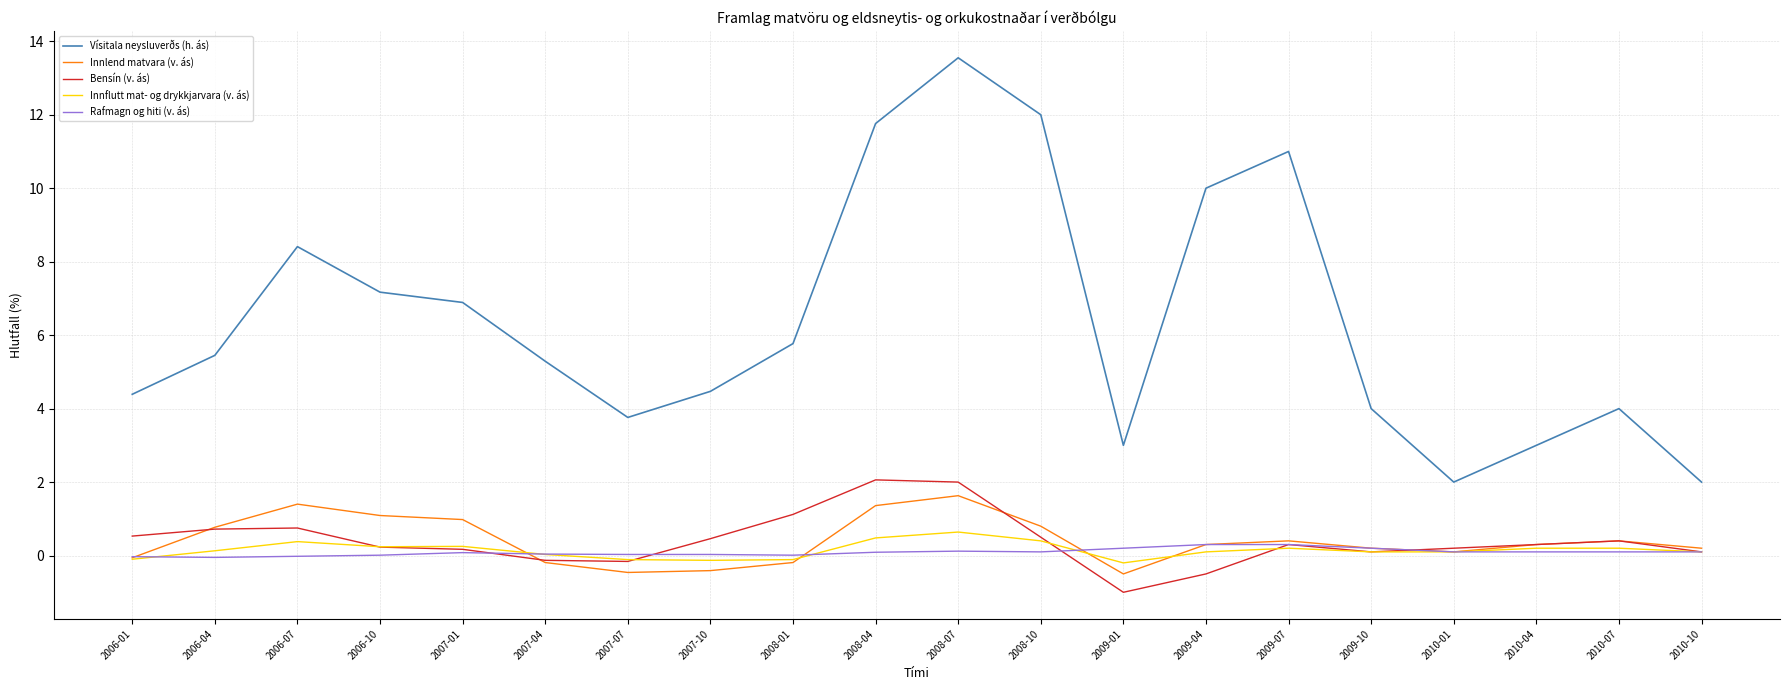

The Innlend matvara (v. ás) series shows 1.4 at 2006-07. True or false?

True